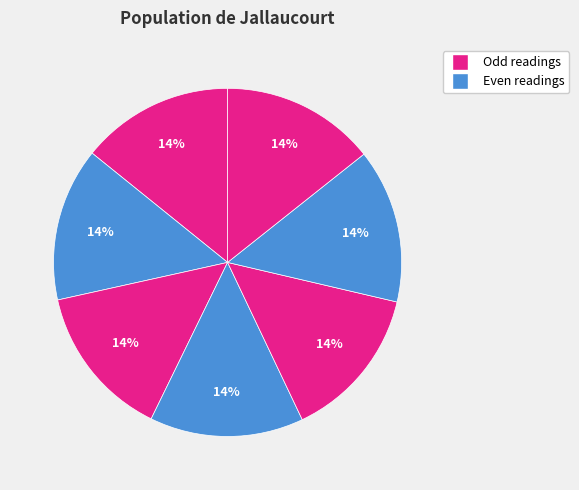

Count the number of slices in the pie.

7